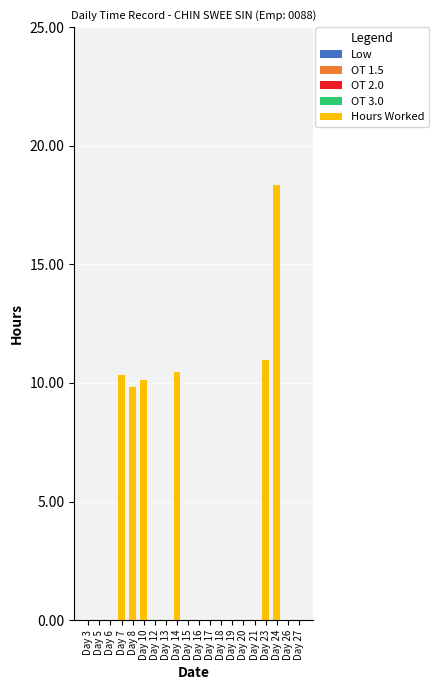

The chart shows a value of 10.1 at Day 10. True or false?

True